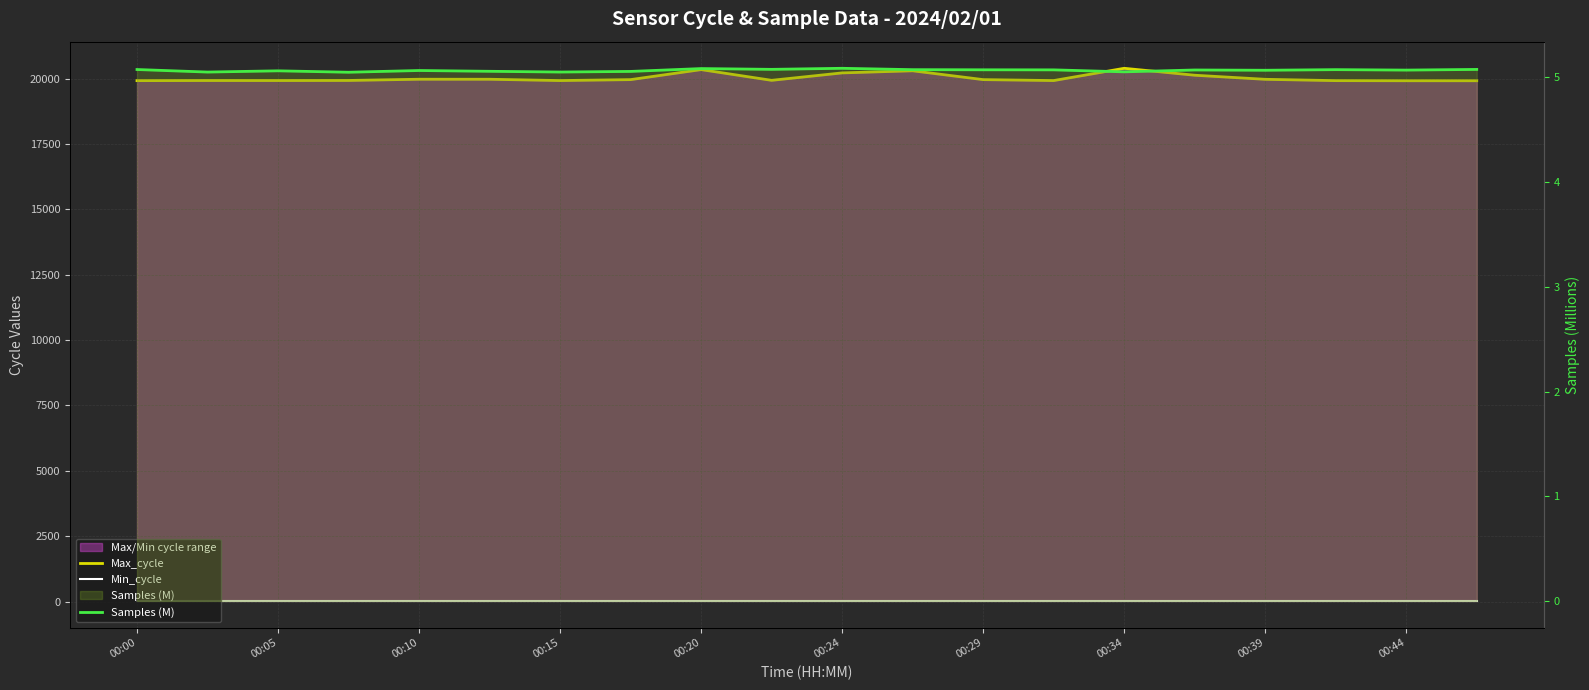

Reading left to right, extract all data points from this chart.

Max_cycle: 19920.0	19925.0	19924.0	19927.0	19974.0	19973.0	19923.0	19959.0	20342.0	19932.0	20216.0	20297.0	19959.0	19923.0	20392.0	20127.0	19971.0	19920.0	19916.0	19916.0
Min_cycle: 28.0	28.0	28.0	28.0	28.0	28.0	28.0	28.0	28.0	28.0	28.0	28.0	28.0	28.0	28.0	28.0	28.0	28.0	28.0	28.0
Samples (M): 5.1	5.1	5.1	5.0	5.1	5.1	5.1	5.1	5.1	5.1	5.1	5.1	5.1	5.1	5.1	5.1	5.1	5.1	5.1	5.1